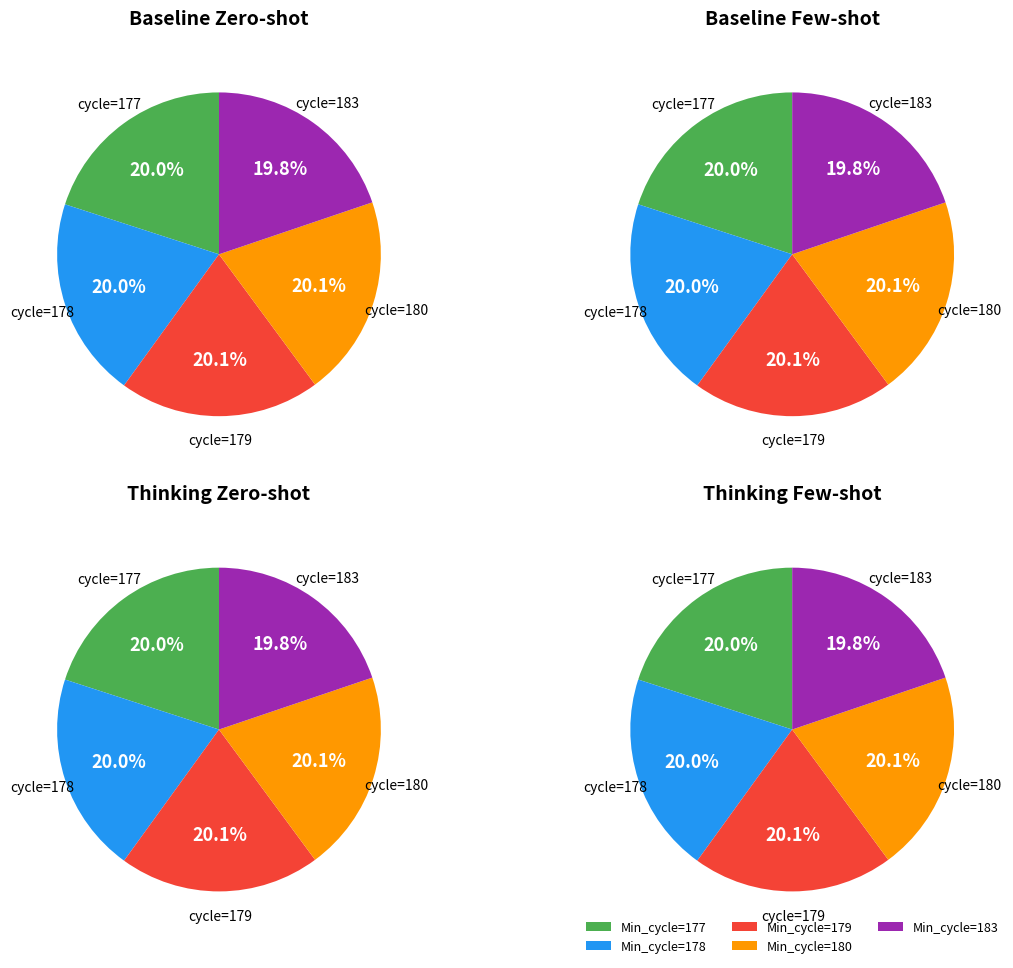

Which slice is the smallest?

Min_cycle=183